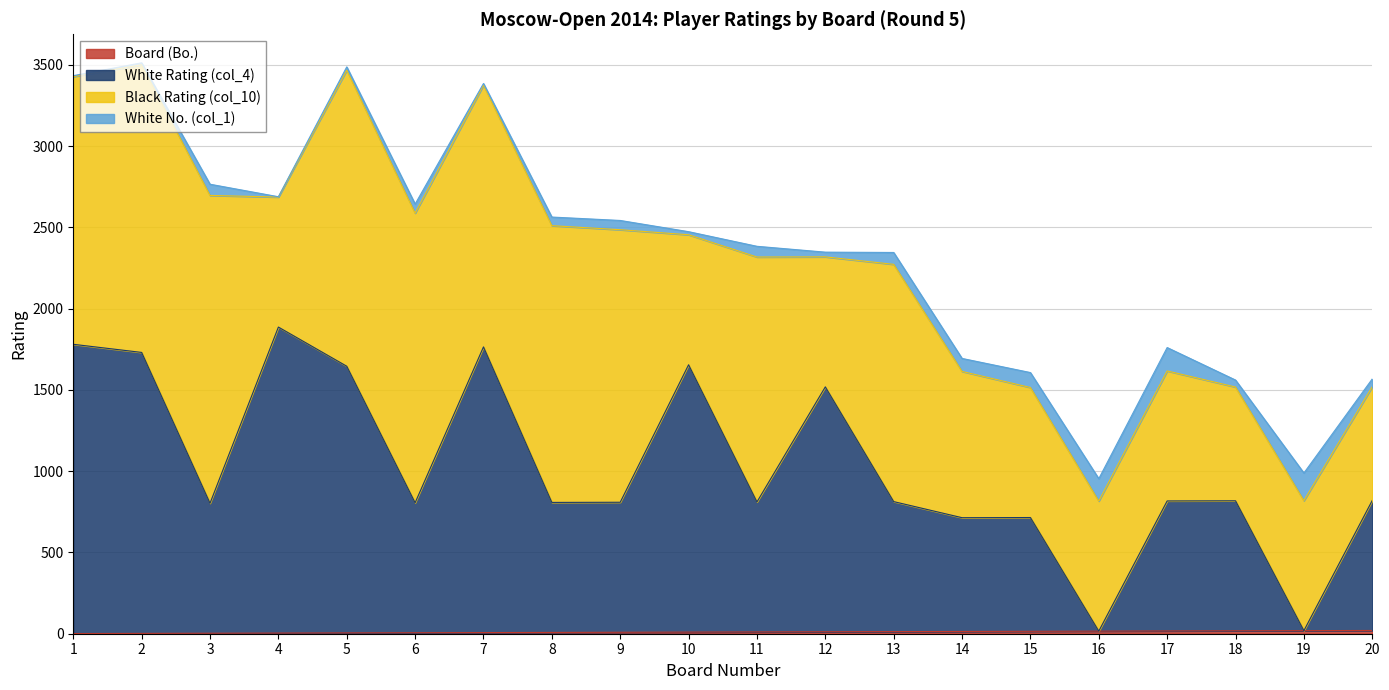

Count the number of categories in the chart.

20